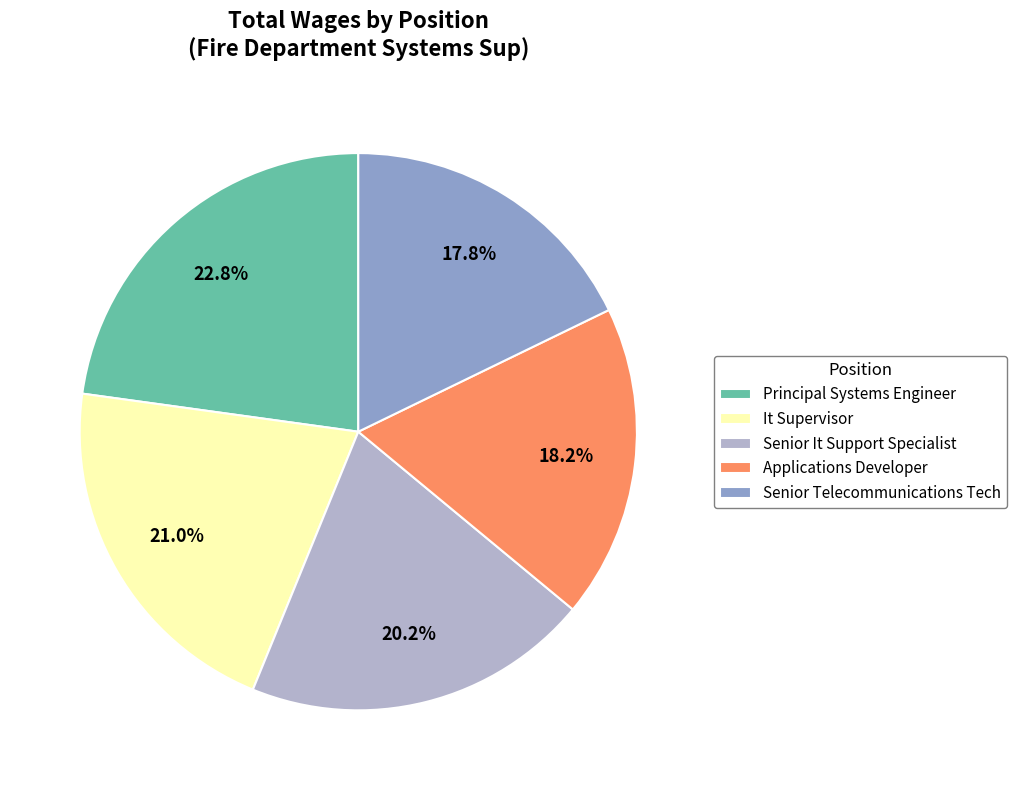

What is the ratio of the value at Senior It Support Specialist to the value at Senior Telecommunications Tech?

1.1